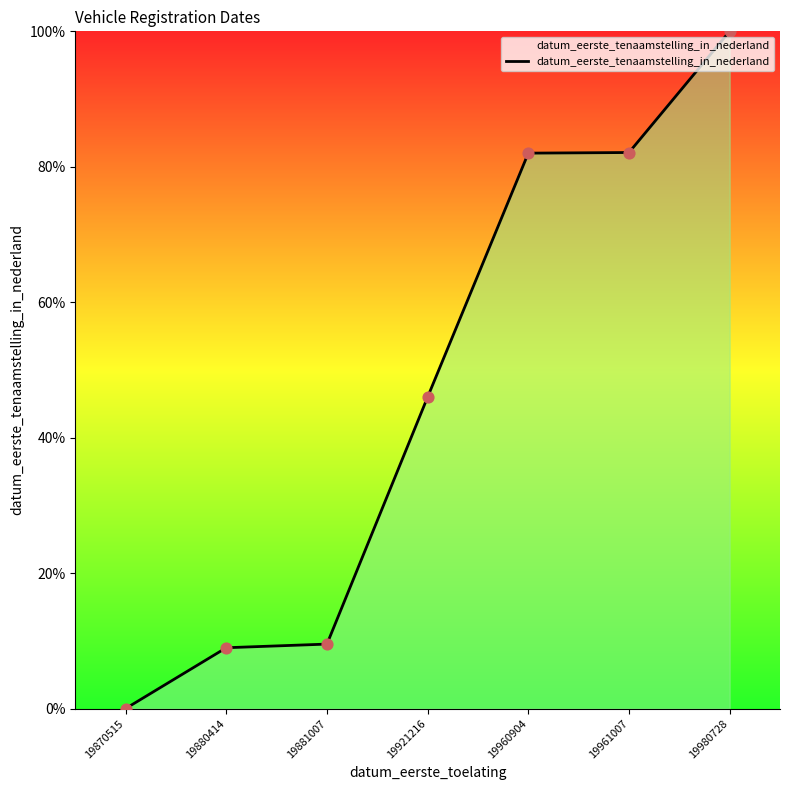

What is the ratio of the value at 19960904 to the value at 19880414?

9.1